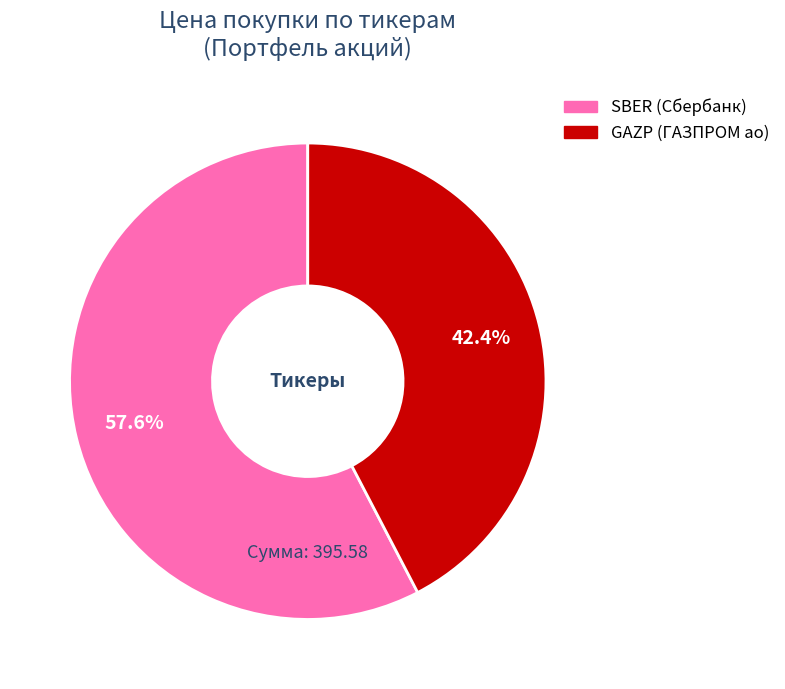

The SBER slice represents 58% of the pie. True or false?

True